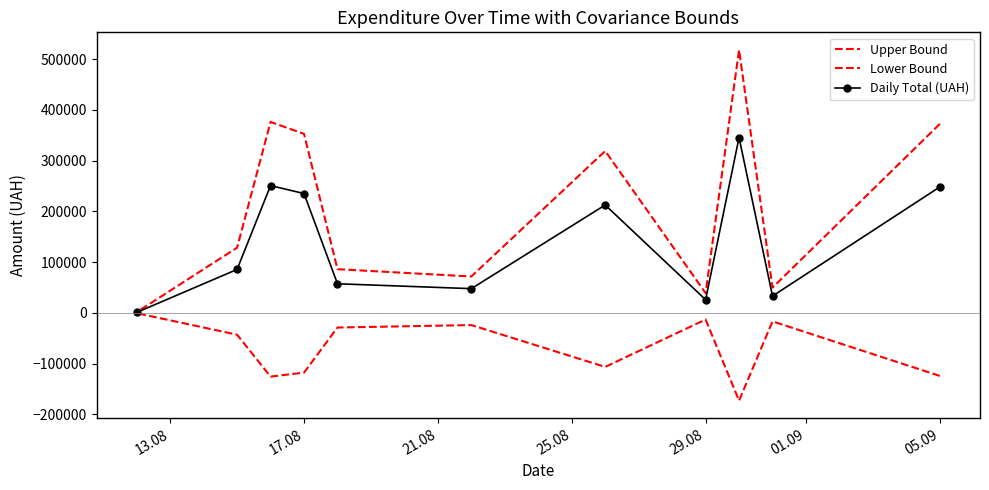

How many lines are shown in the chart?

3